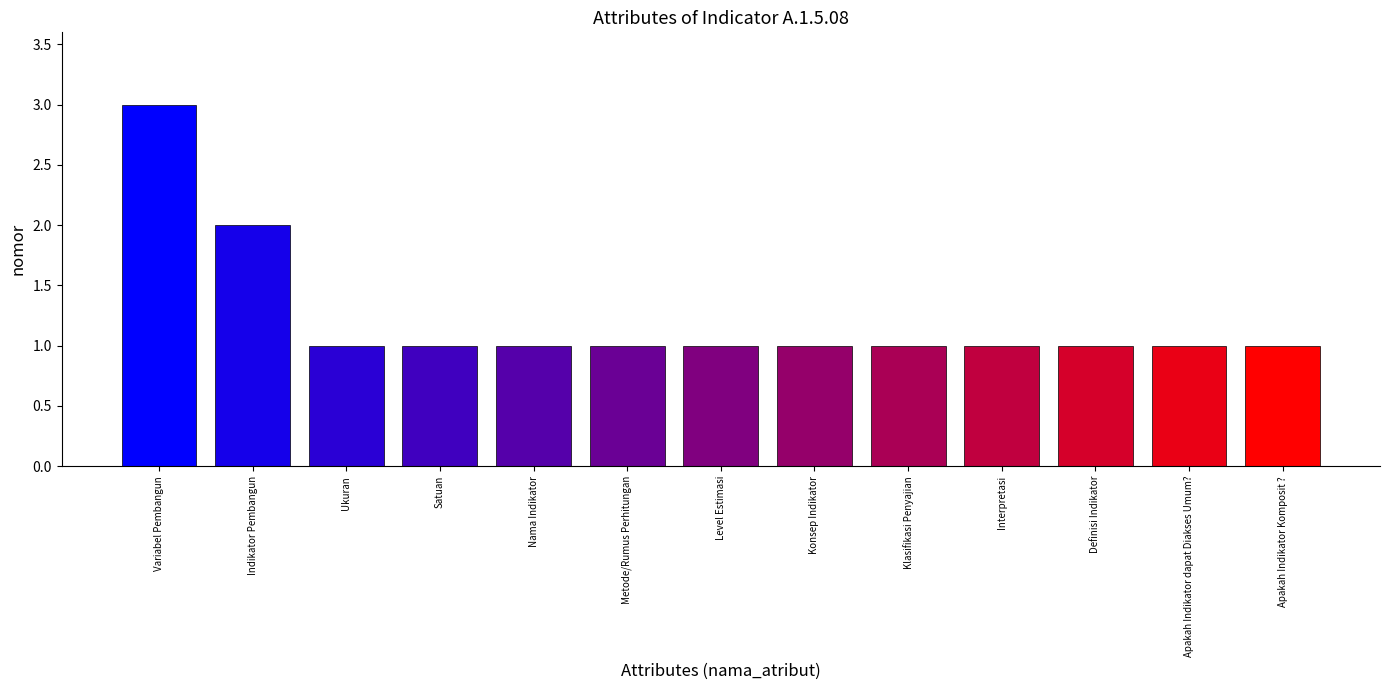

The chart shows a value of 2 at Variabel Pembangun. True or false?

False